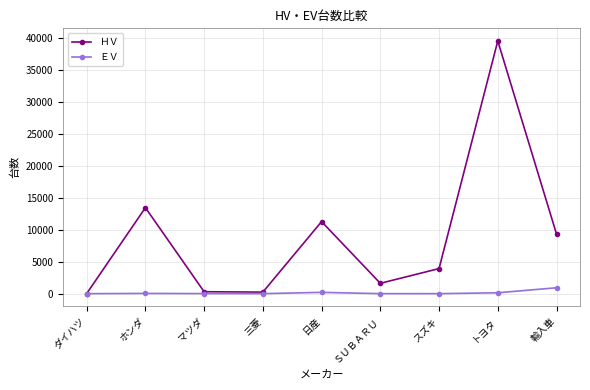

Rank the series at スズキ from lowest to highest value.

ＥＶ, ＨＶ